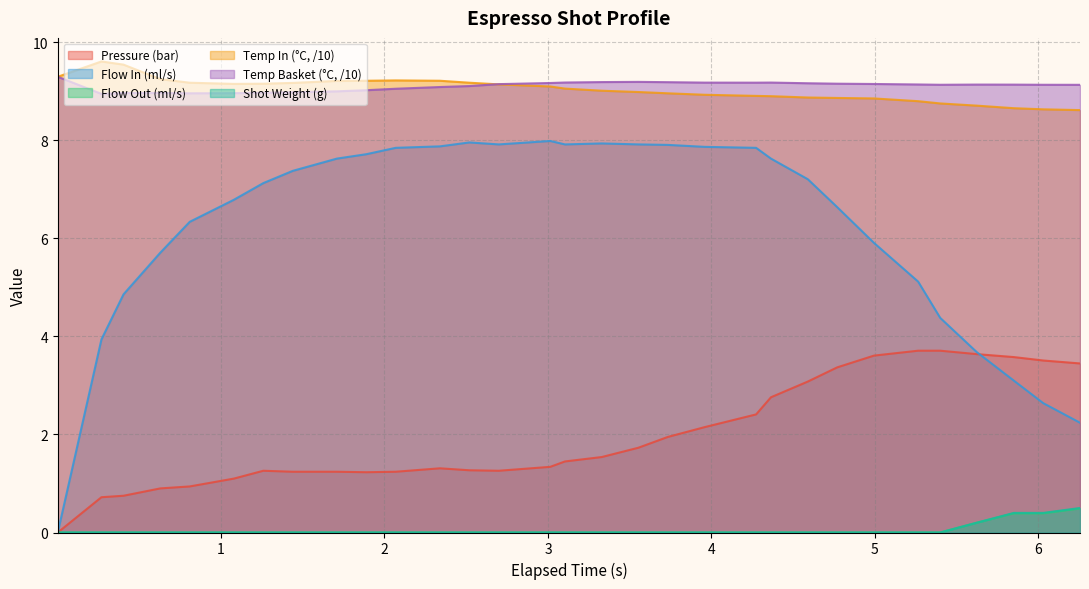

Which series has the widest spread of values?

Flow In (ml/s)